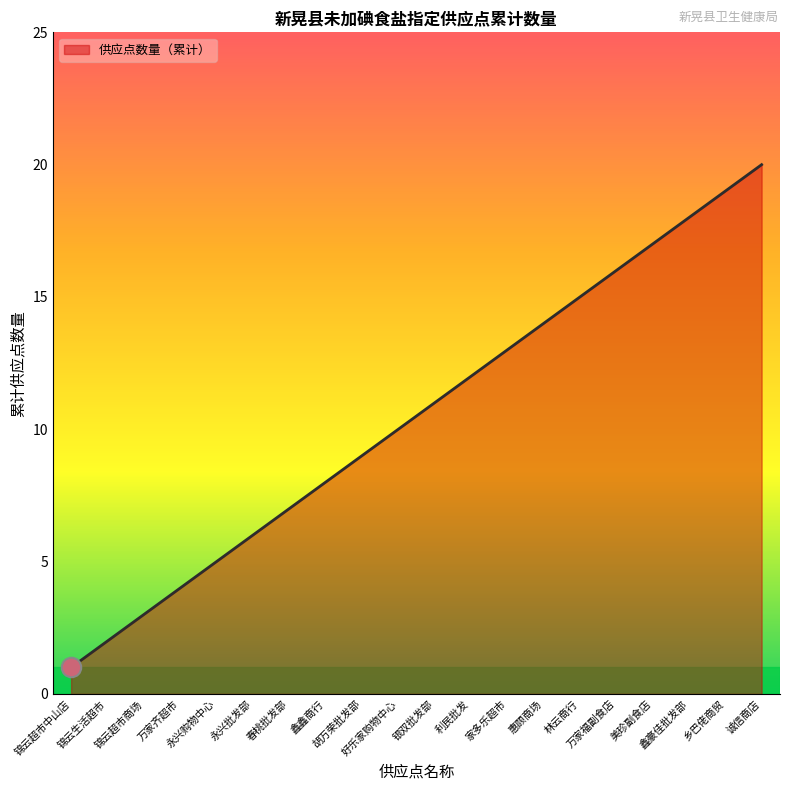

Reading left to right, transcribe all the data shown in this chart.

锦云超市中山店=1	锦云生活超市=2	锦云超市商场=3	万家齐超市=4	永兴购物中心=5	永兴批发部=6	春桃批发部=7	鑫鑫商行=8	胡万荣批发部=9	好乐家购物中心=10	银双批发部=11	利民批发=12	家多乐超市=13	惠顾商场=14	林云商行=15	万家福副食店=16	美珍副食店=17	鑫豪佳批发部=18	乡巴佬商贸=19	诚信商店=20